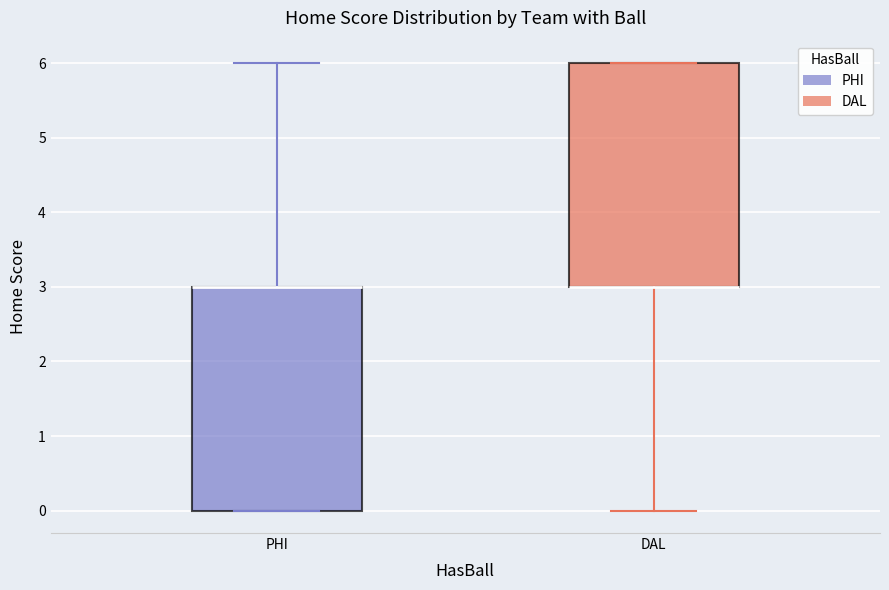

Where is the upper edge of the box for DAL on the y-axis? The values are not printed on the chart, so give them approximately, as read against the axis.

6